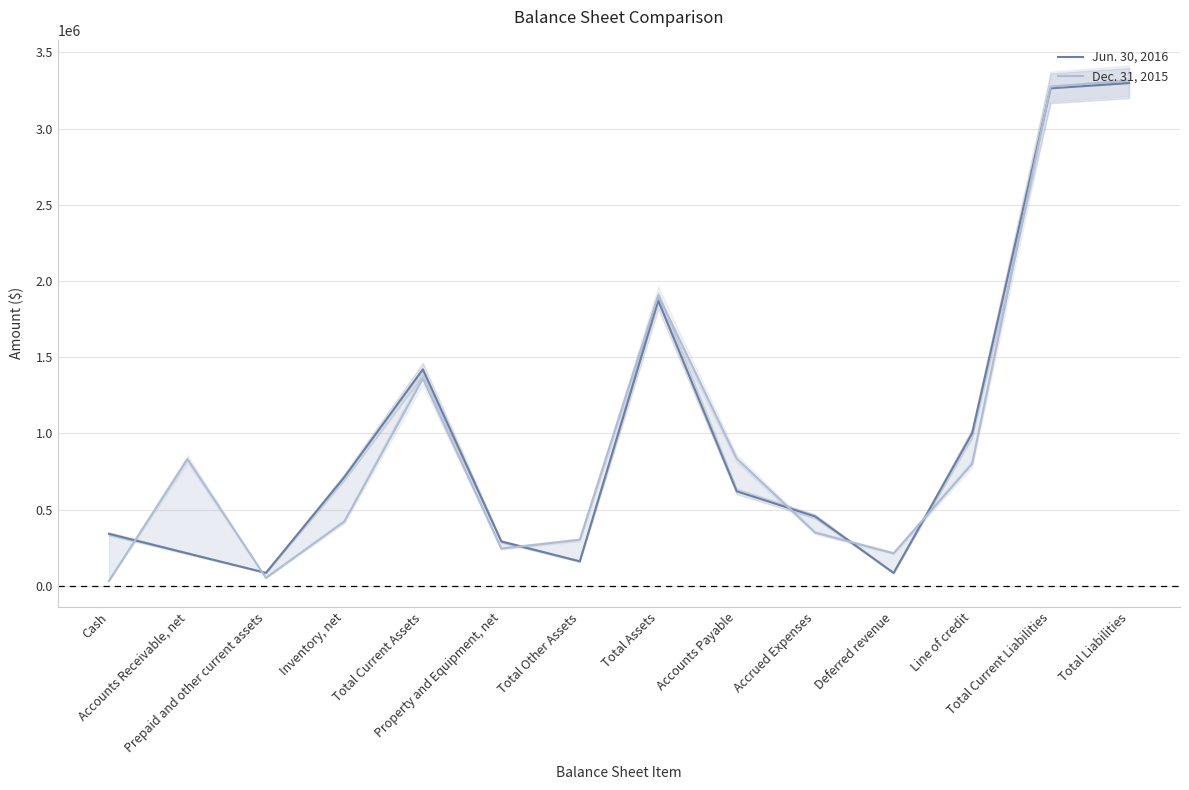

At Accrued Expenses, list the series in order from smallest to largest.

Dec. 31, 2015, Jun. 30, 2016